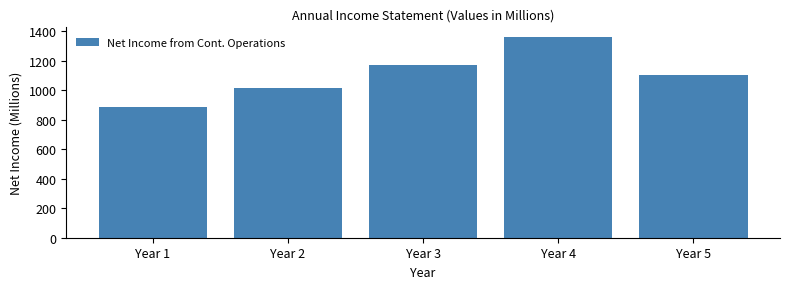

Reading right to left, transcribe all the data shown in this chart.

Year 5=1107.5	Year 4=1360.2	Year 3=1175.7	Year 2=1019.2	Year 1=885.6